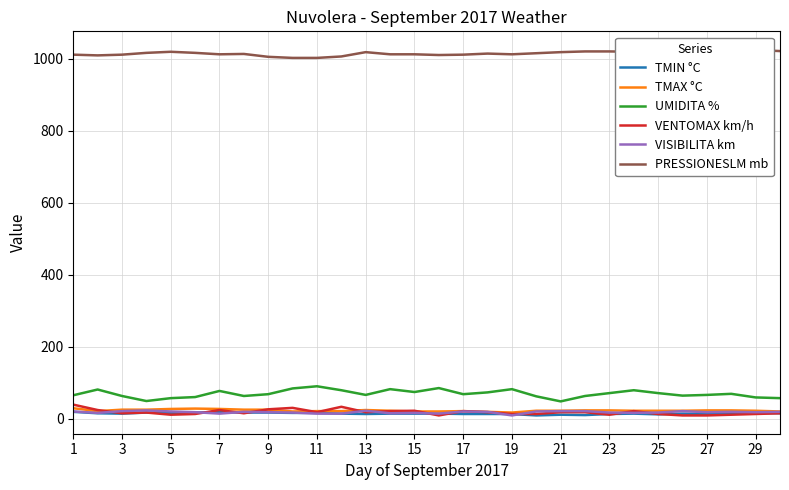

True or false: TMAX °C and VENTOMAX km/h cross at least once.

True